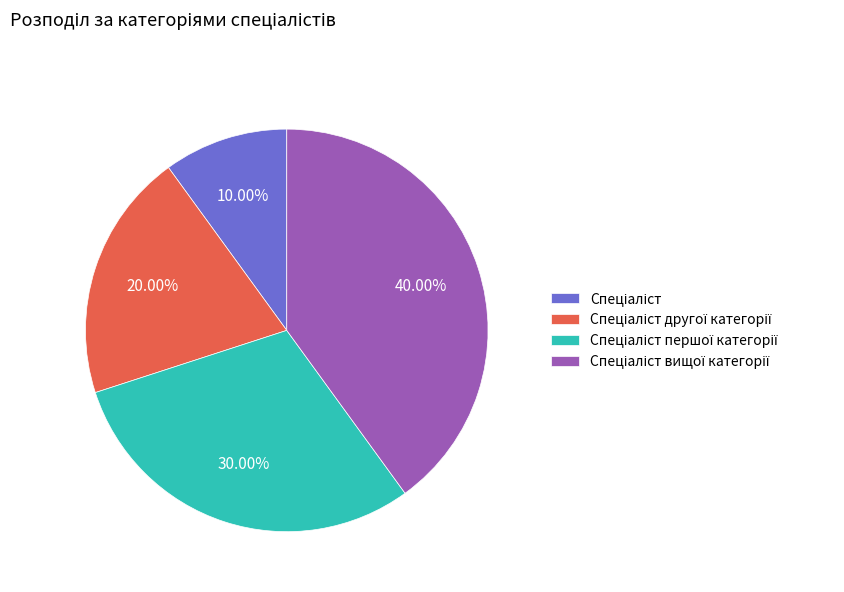

Does any single category account for the majority?

No